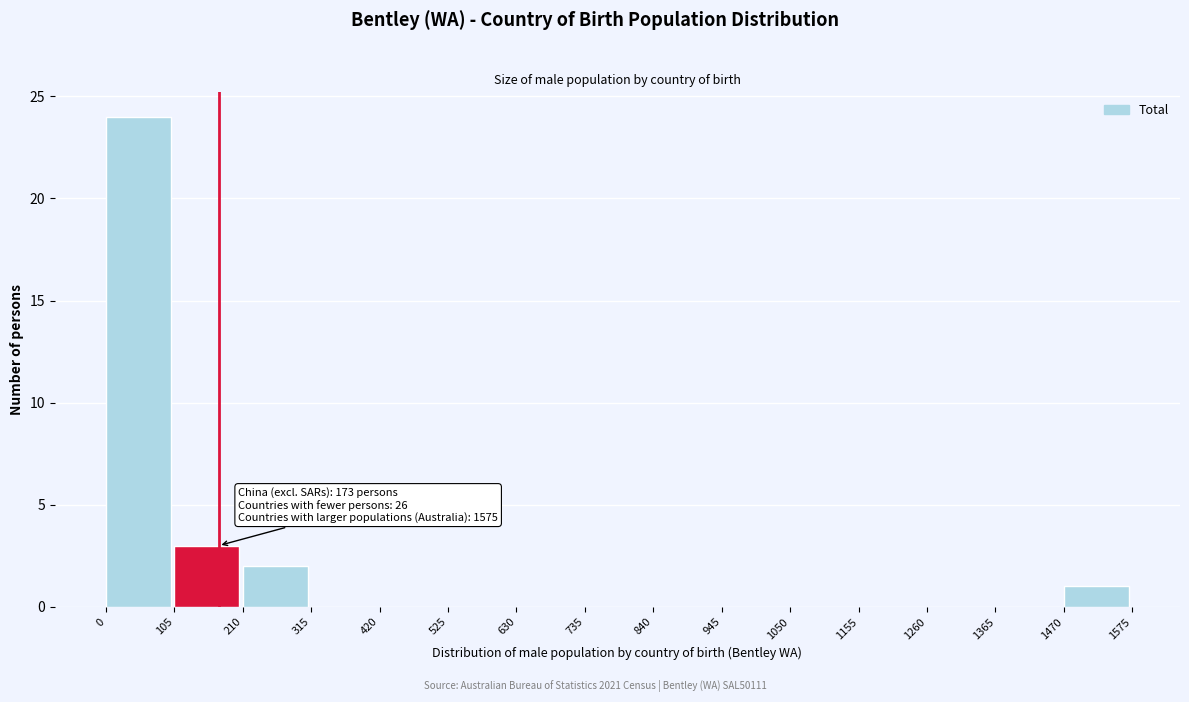

Over which range of the x-axis is the bar tallest?

0 to 105